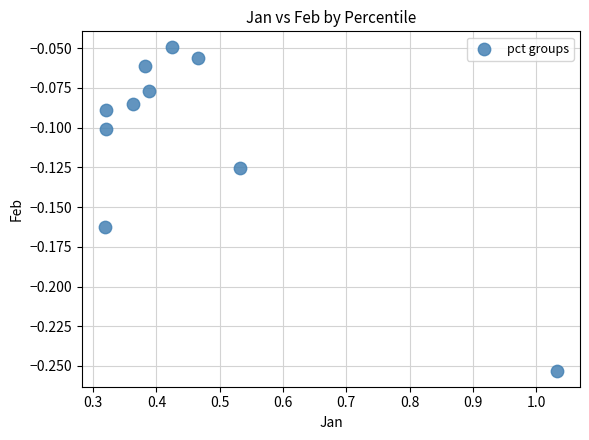

What is the range of X values (max minus min)?

0.7